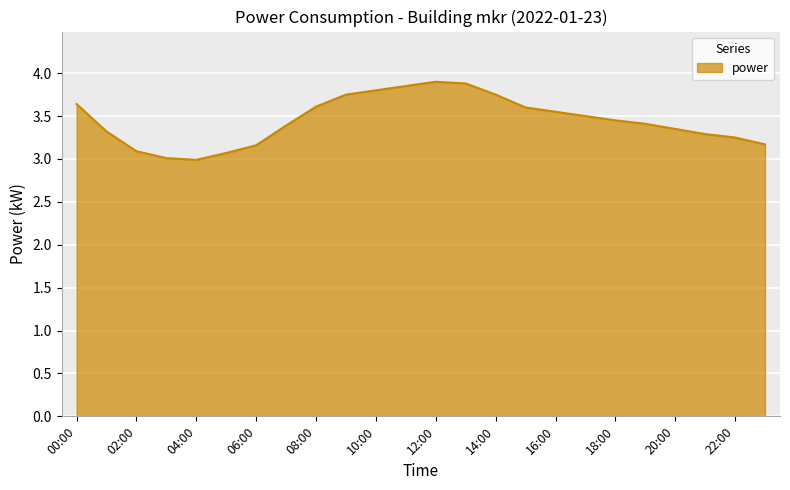

What is the difference between the maximum and minimum values?

0.9